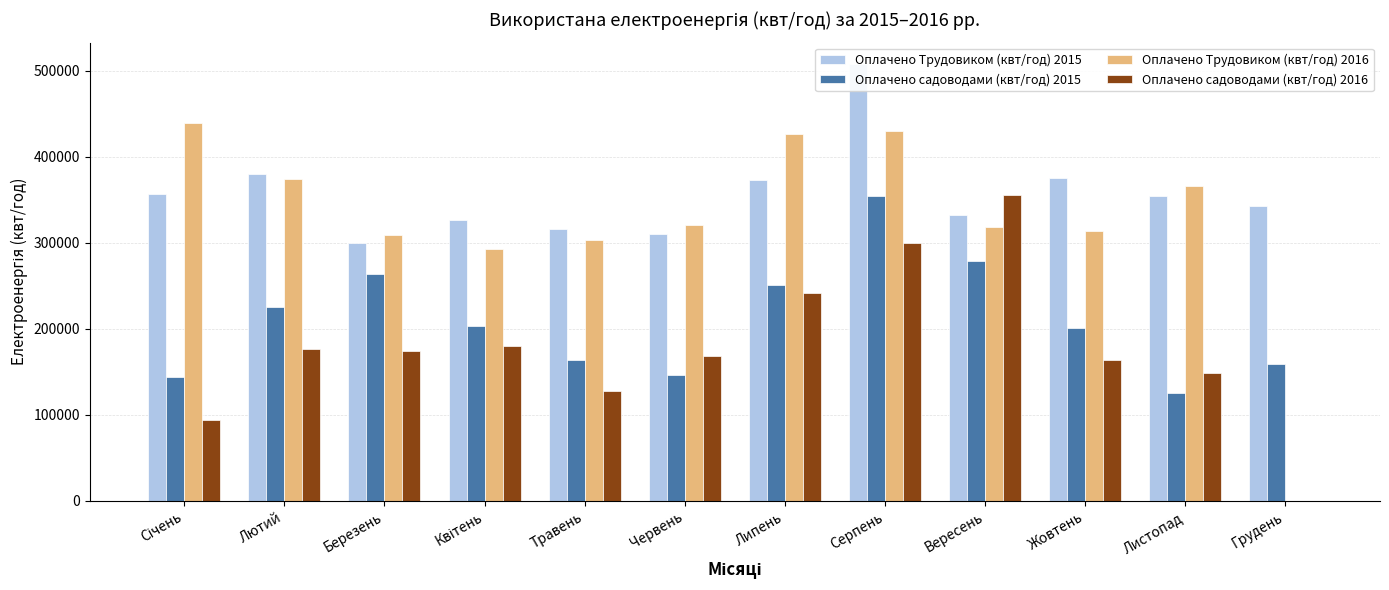

What position from the left is Березень?

3